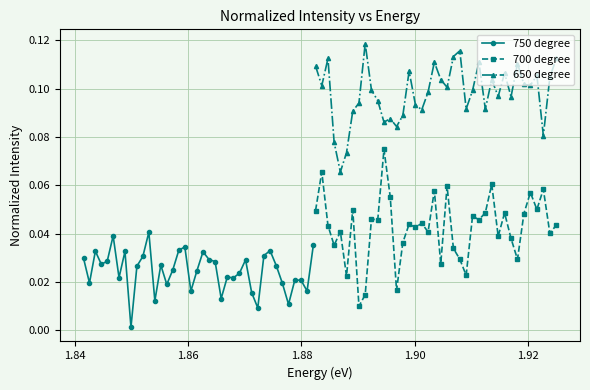

Reading left to right, extract all data points from this chart.

750 degree: 0.0	0.0	0.0	0.0	0.0	0.0	0.0	0.0	0.0	0.0	0.0	0.0	0.0	0.0	0.0	0.0	0.0	0.0	0.0	0.0	0.0	0.0	0.0	0.0	0.0	0.0	0.0	0.0	0.0	0.0	0.0	0.0	0.0	0.0	0.0	0.0	0.0	0.0	0.0
700 degree: 0.0	0.1	0.0	0.0	0.0	0.0	0.0	0.0	0.0	0.0	0.0	0.1	0.1	0.0	0.0	0.0	0.0	0.0	0.0	0.1	0.0	0.1	0.0	0.0	0.0	0.0	0.0	0.0	0.1	0.0	0.0	0.0	0.0	0.0	0.1	0.1	0.1	0.0	0.0
650 degree: 0.1	0.1	0.1	0.1	0.1	0.1	0.1	0.1	0.1	0.1	0.1	0.1	0.1	0.1	0.1	0.1	0.1	0.1	0.1	0.1	0.1	0.1	0.1	0.1	0.1	0.1	0.1	0.1	0.1	0.1	0.1	0.1	0.1	0.1	0.1	0.1	0.1	0.1	0.1